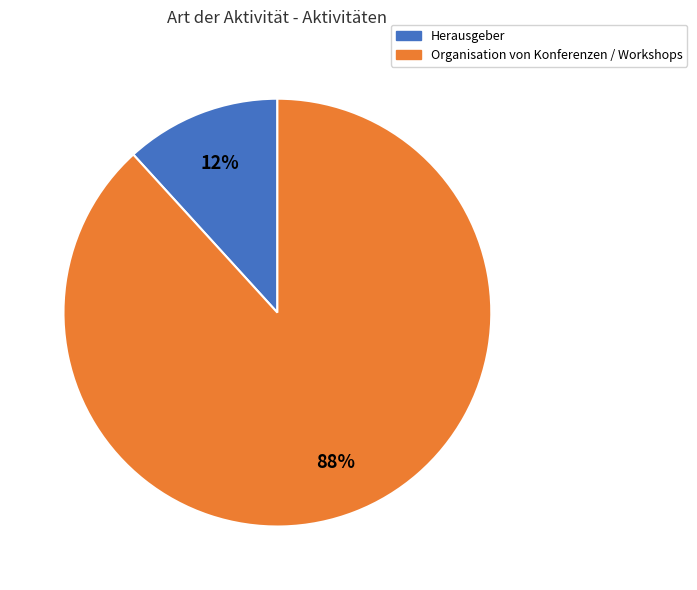

Which category accounts for the majority?

Organisation von Konferenzen / Workshops